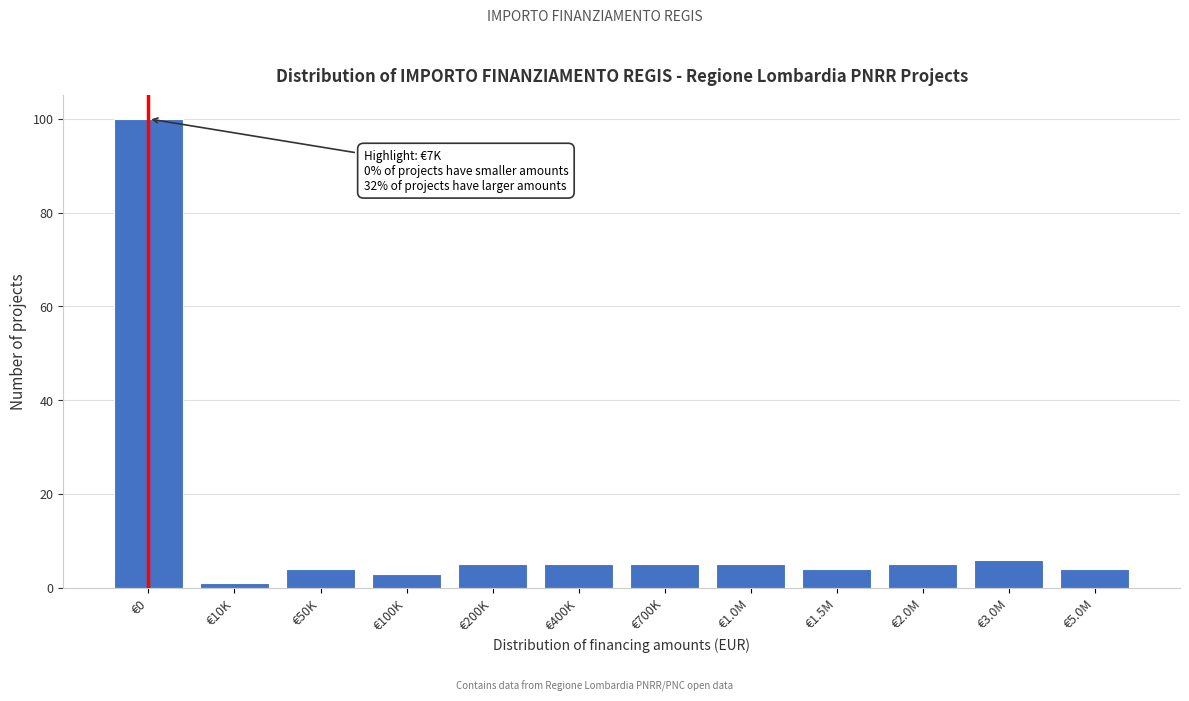

Reading right to left, what are all the values shown in this chart?

€5.0M=4	€3.0M=6	€2.0M=5	€1.5M=4	€1.0M=5	€700K=5	€400K=5	€200K=5	€100K=3	€50K=4	€10K=1	€0=100